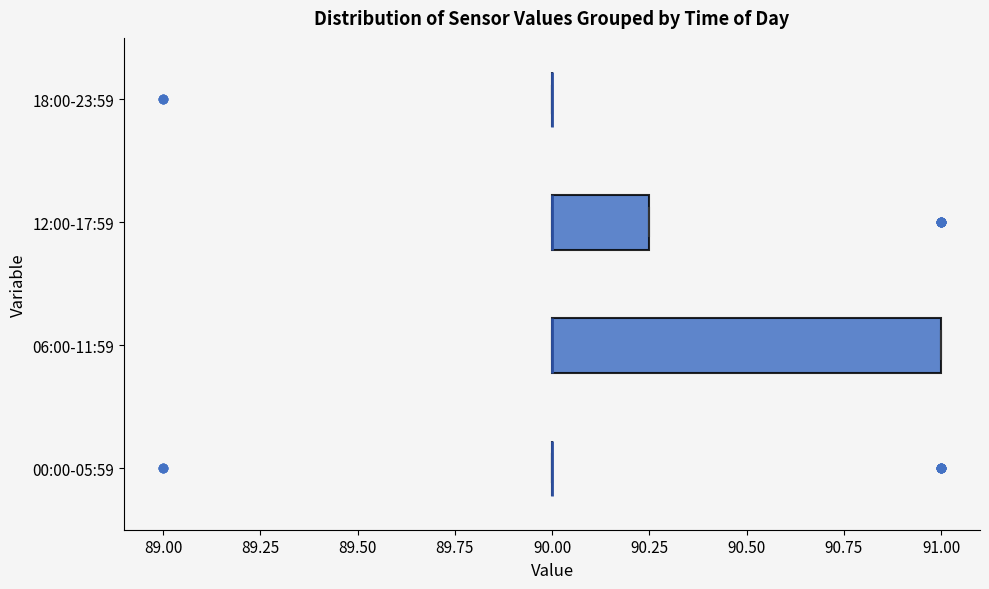

Reading bottom to top, read every box against the x-axis: the position of its median line, the range the box covers, and the ends of its whiskers. The values are not printed on the chart, so give them approximately, as read against the axis.

00:00-05:59: box collapsed to a line at 90.00, whiskers 90.00 to 90.00
06:00-11:59: median 90.00 (drawn on the box's left edge), box 90.00 to 91.00, whiskers 90.00 to 91.00
12:00-17:59: median 90.00 (drawn on the box's left edge), box 90.00 to 90.25, whiskers 90.00 to 90.25
18:00-23:59: box collapsed to a line at 90.00, whiskers 90.00 to 90.00